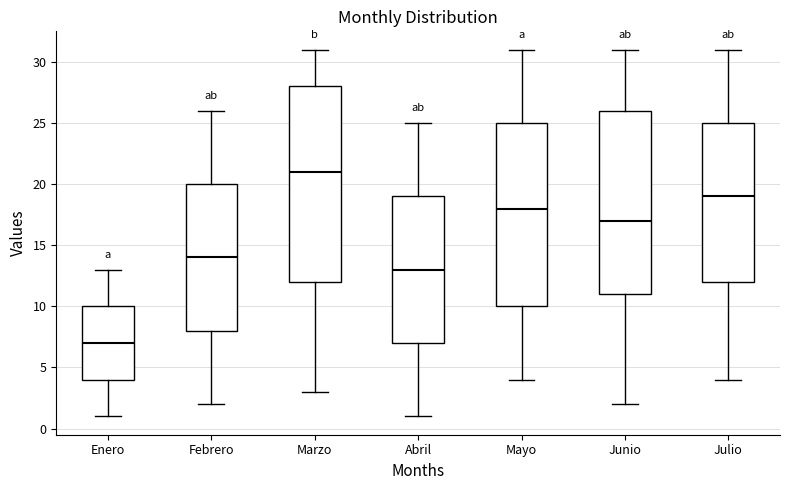

Reading left to right, transcribe this box plot: for each box, give where its median line is, the range the box spans, and where its two whiskers end, as read against the y-axis. The values are not printed on the chart, so give them approximately, as read against the axis.

Enero: median 7, box 4 to 10, whiskers 1 to 13
Febrero: median 14, box 8 to 20, whiskers 2 to 26
Marzo: median 21, box 12 to 28, whiskers 3 to 31
Abril: median 13, box 7 to 19, whiskers 1 to 25
Mayo: median 18, box 10 to 25, whiskers 4 to 31
Junio: median 17, box 11 to 26, whiskers 2 to 31
Julio: median 19, box 12 to 25, whiskers 4 to 31